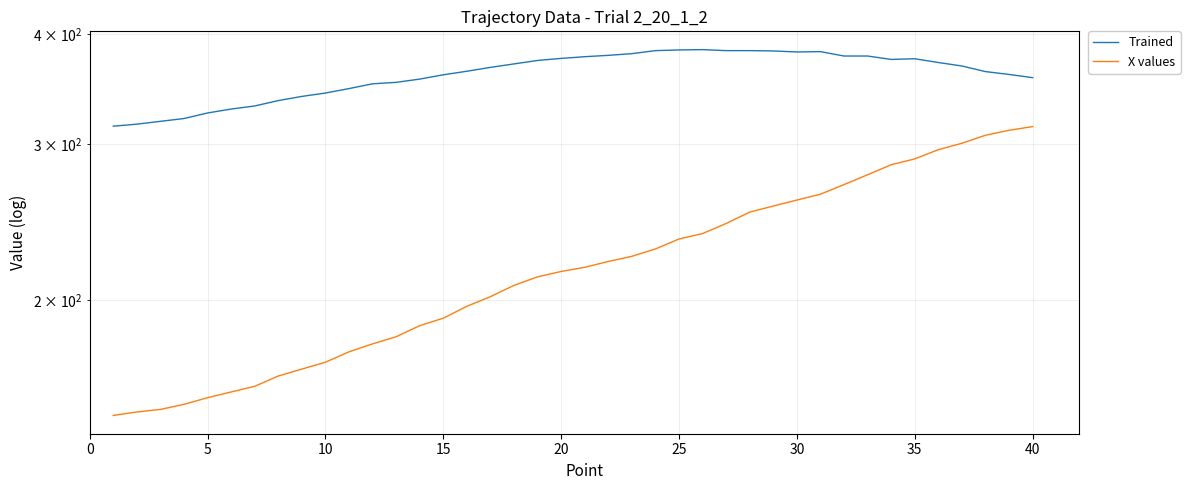

What value does the Trained series have at 20?

376.8